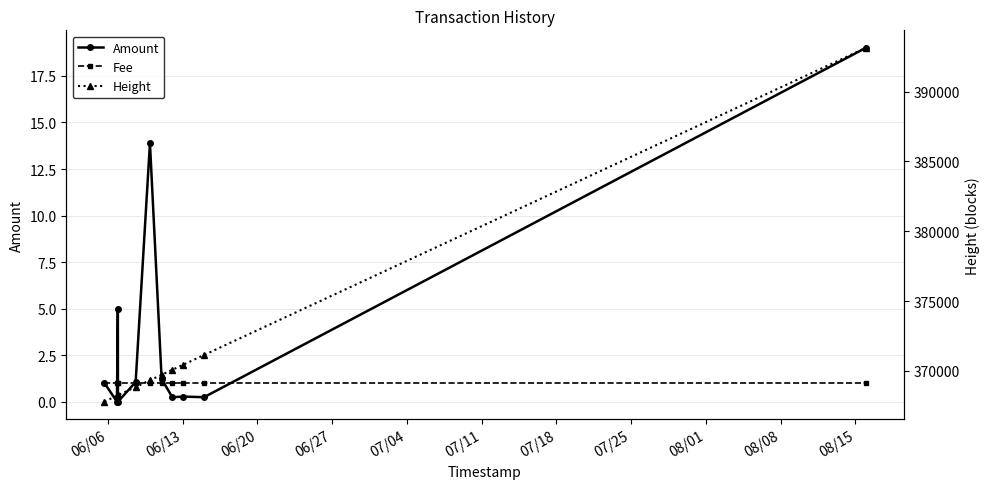

Which series has the largest total across all categories?

Height